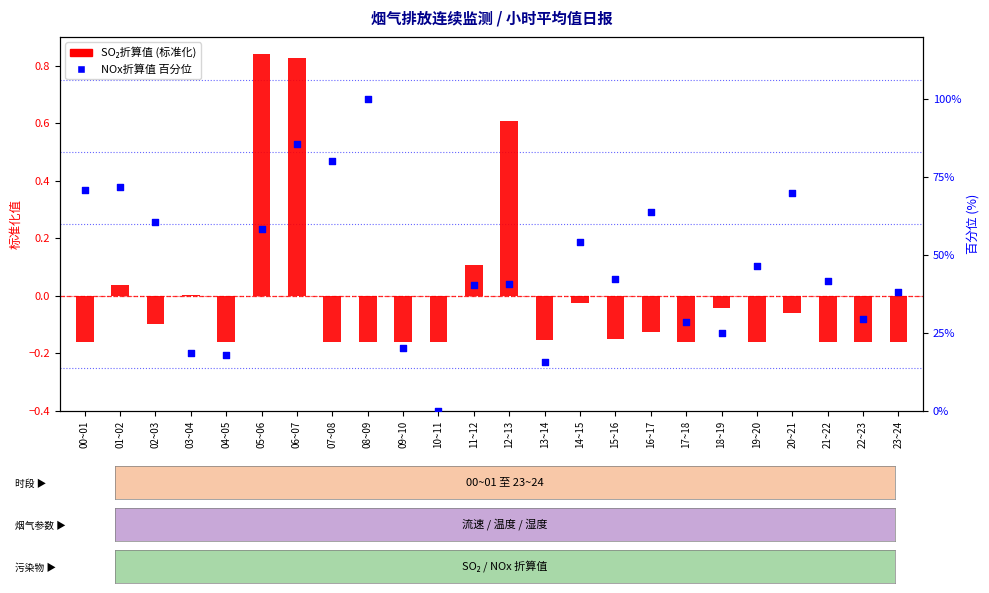

Is the value of NOx折算值 百分位 at 01~02 greater than the value of SO₂折算值 (标准化) at 05~06?

Yes